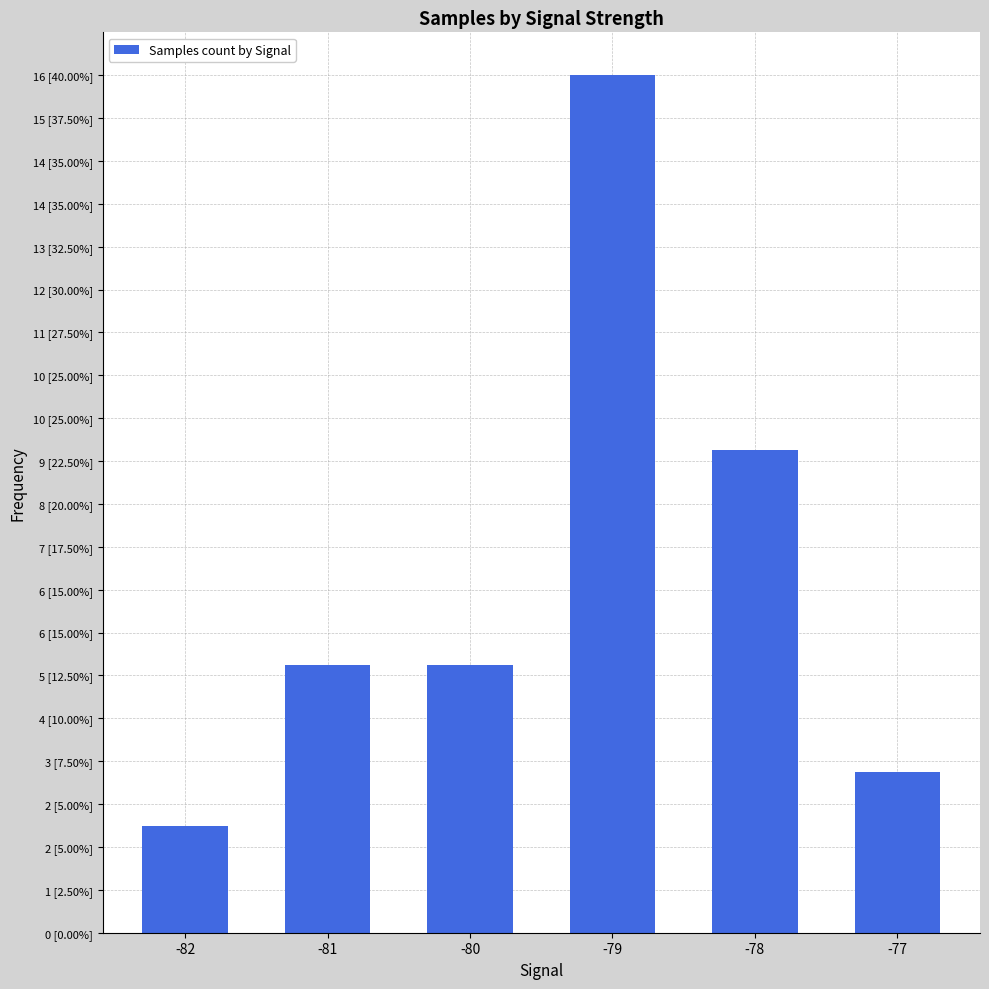

What value does the data have at -80, to the nearest 5?

5